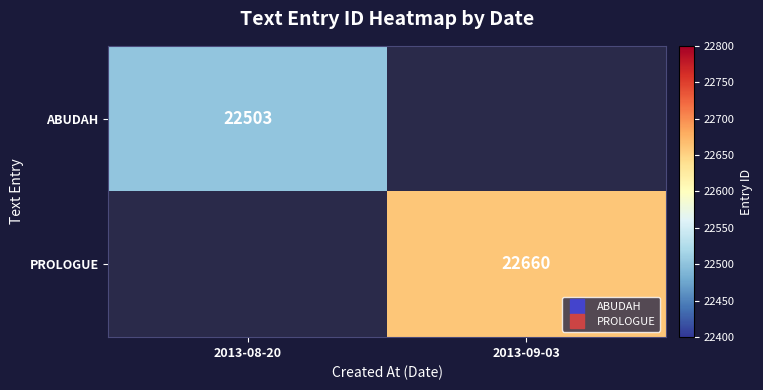

True or false: ABUDAH has a value of 22503.0 at 2013-08-20.

True